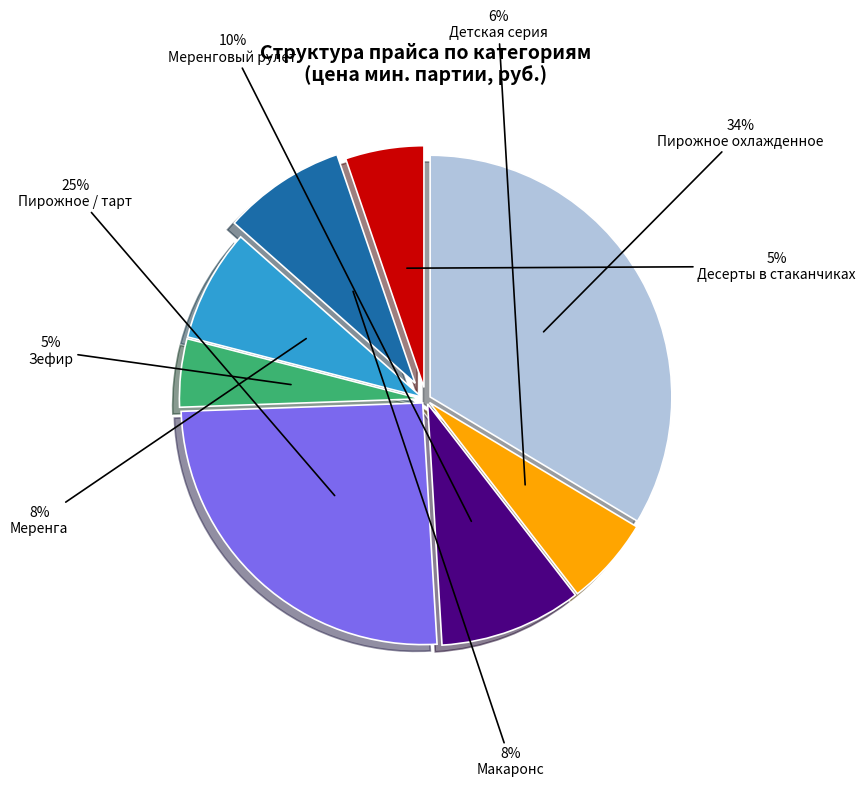

To the nearest percent, what is the difference between the largest and smallest slice percentages?

29%